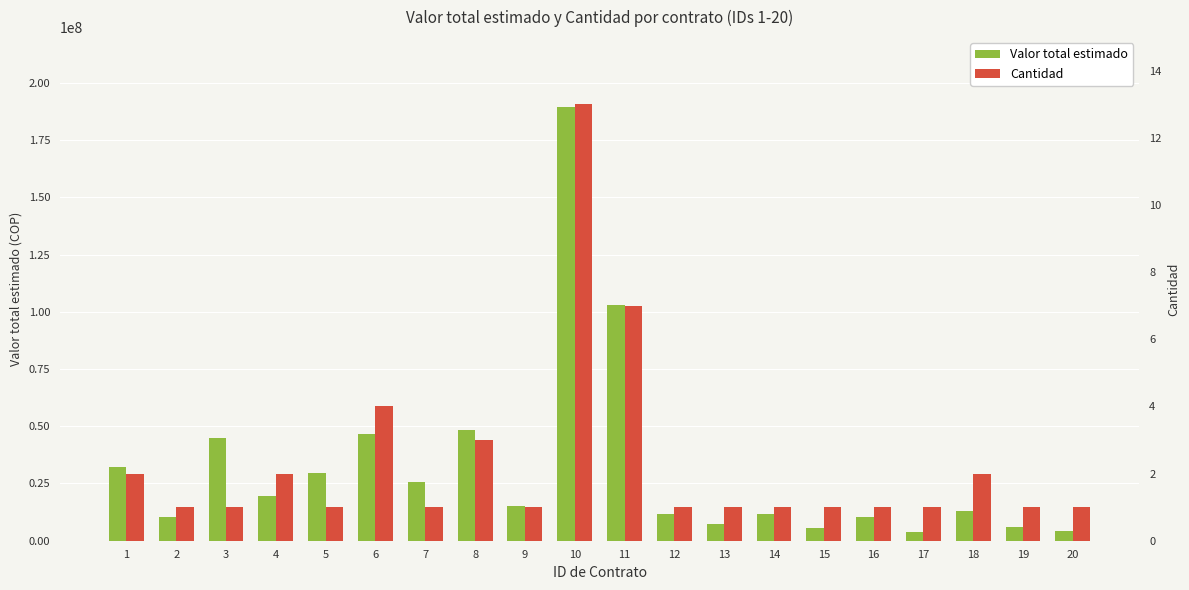

What is the difference between the second highest and minimum values in the Valor total estimado series?

99258000